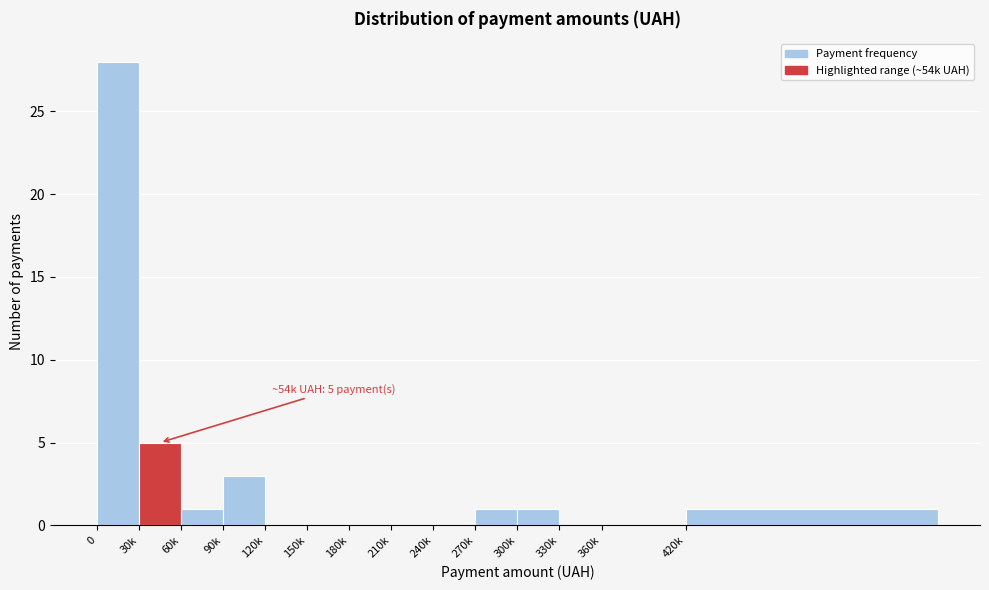

Reading left to right, list all the values displayed in this chart.

0=28	30k=5	60k=1	90k=3	120k=0	150k=0	180k=0	210k=0	240k=0	270k=1	300k=1	330k=0	360k=0	420k=1